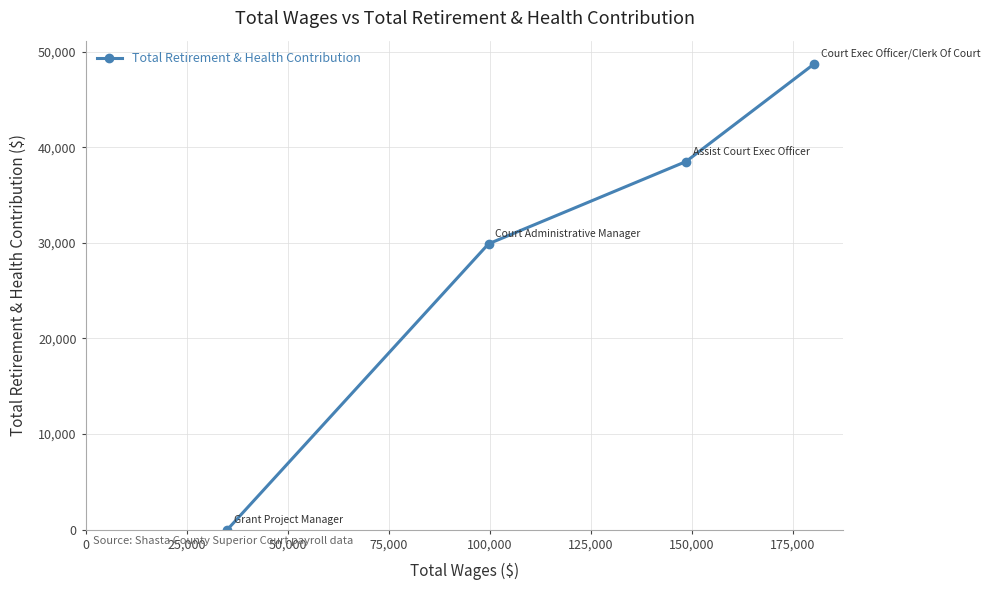

Reading left to right, extract all data points from this chart.

0	29900	38507	48717